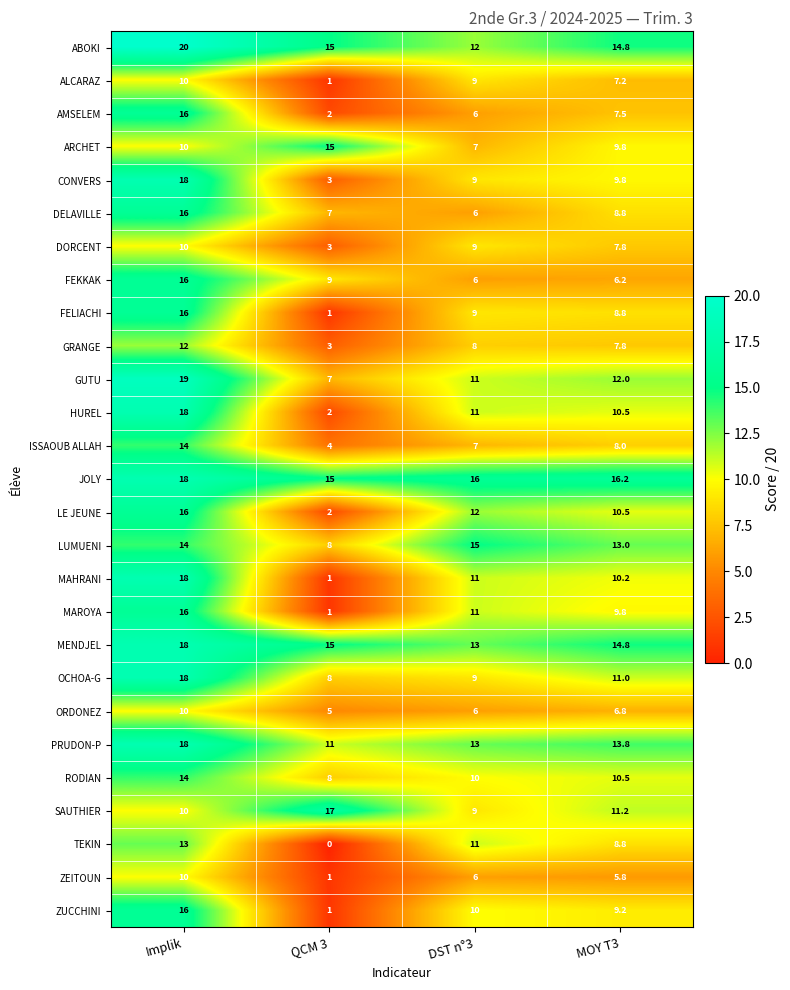

Which label corresponds to the largest value in the chart?

Implik